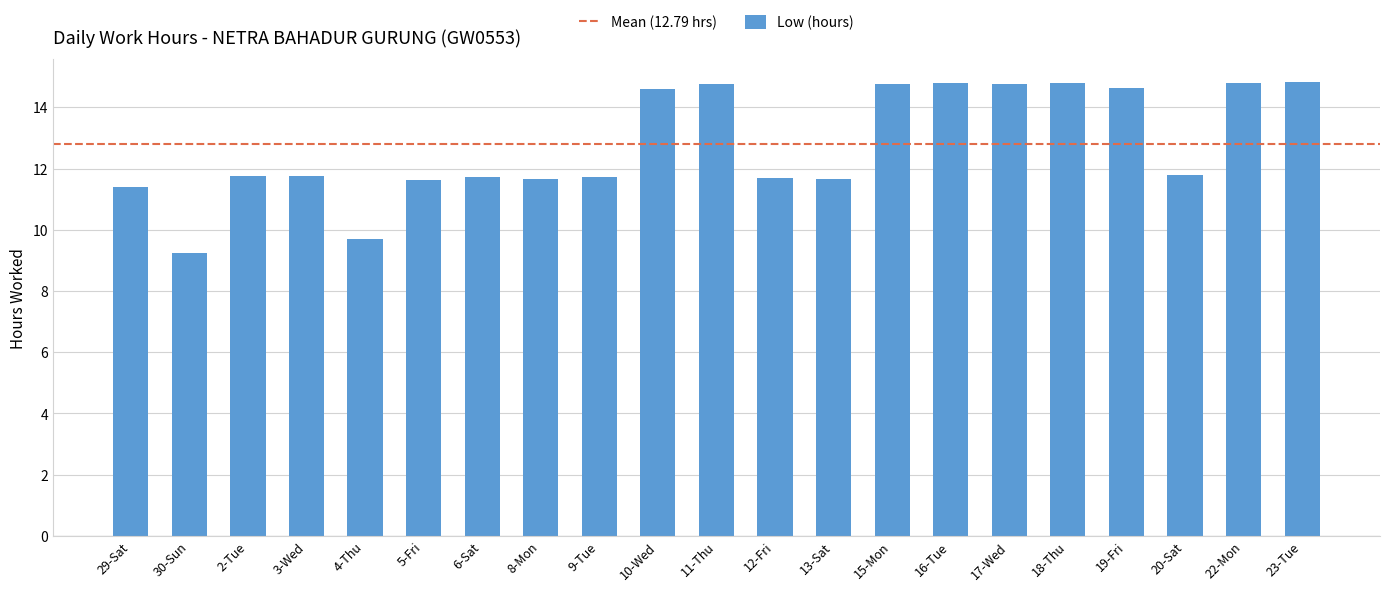

Which category has the lowest value across all series?

30-Sun